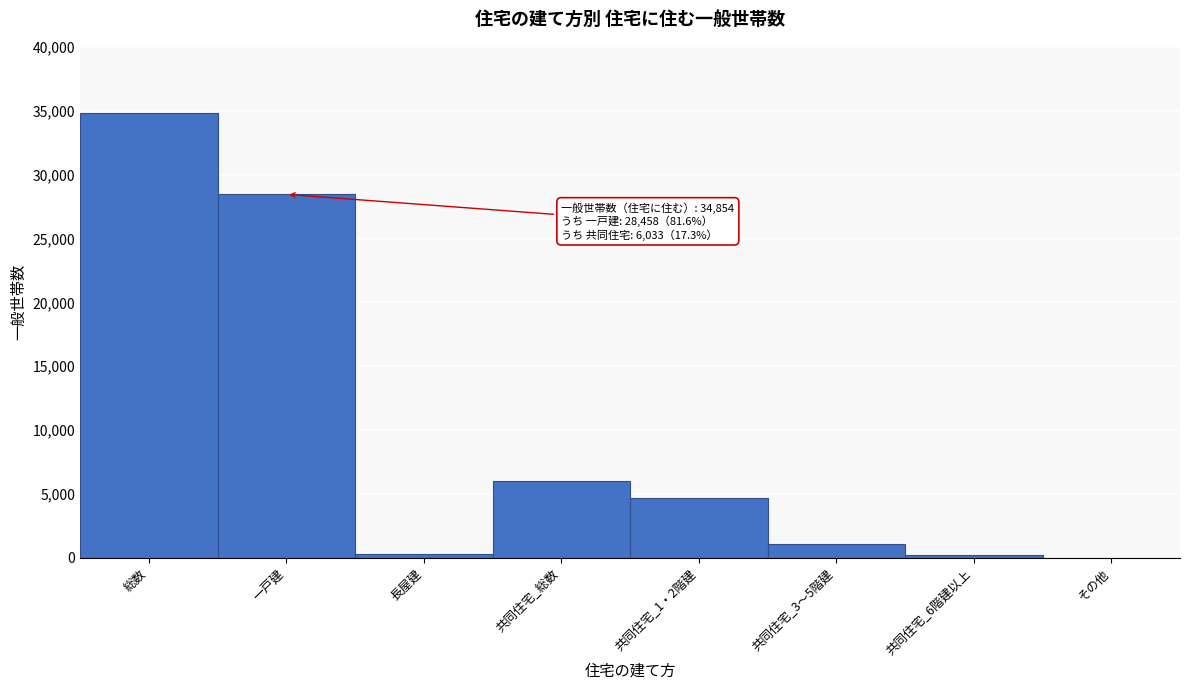

True or false: the data shows 34854 at 総数.

True